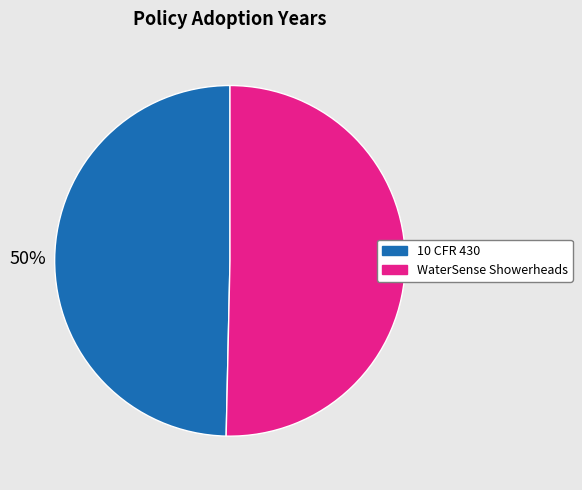

How many slices are in this pie chart?

2